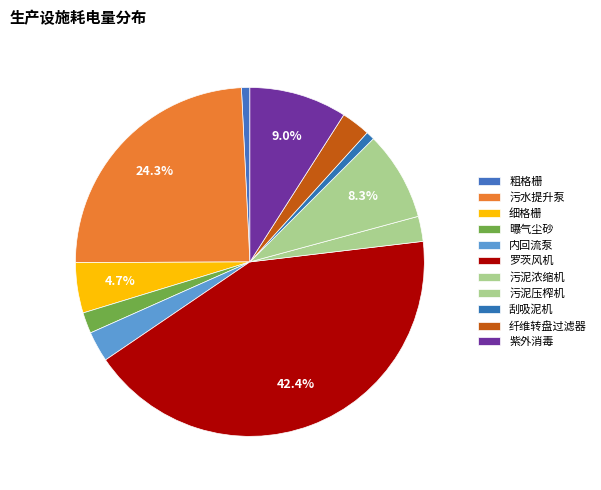

The 污泥浓缩机 slice represents 2% of the pie. True or false?

True